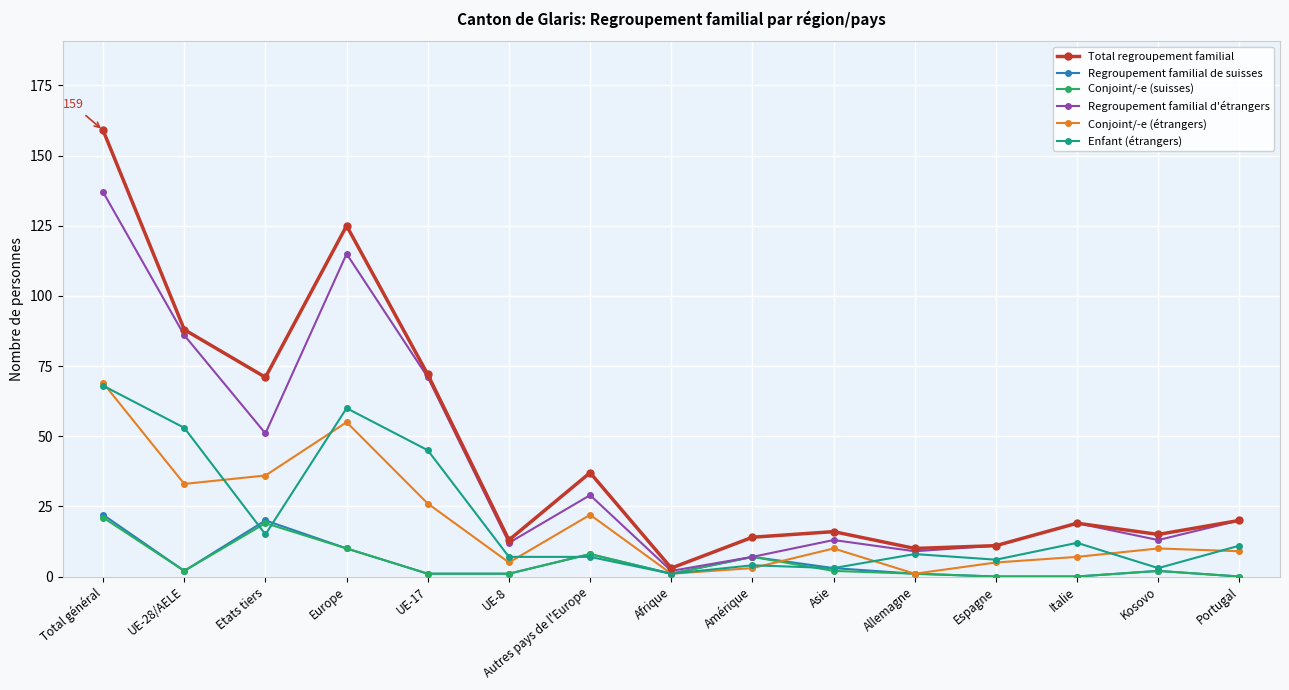

After their last crossing, which series has the higher values: Conjoint/-e (suisses) or Conjoint/-e (étrangers)?

Conjoint/-e (étrangers)